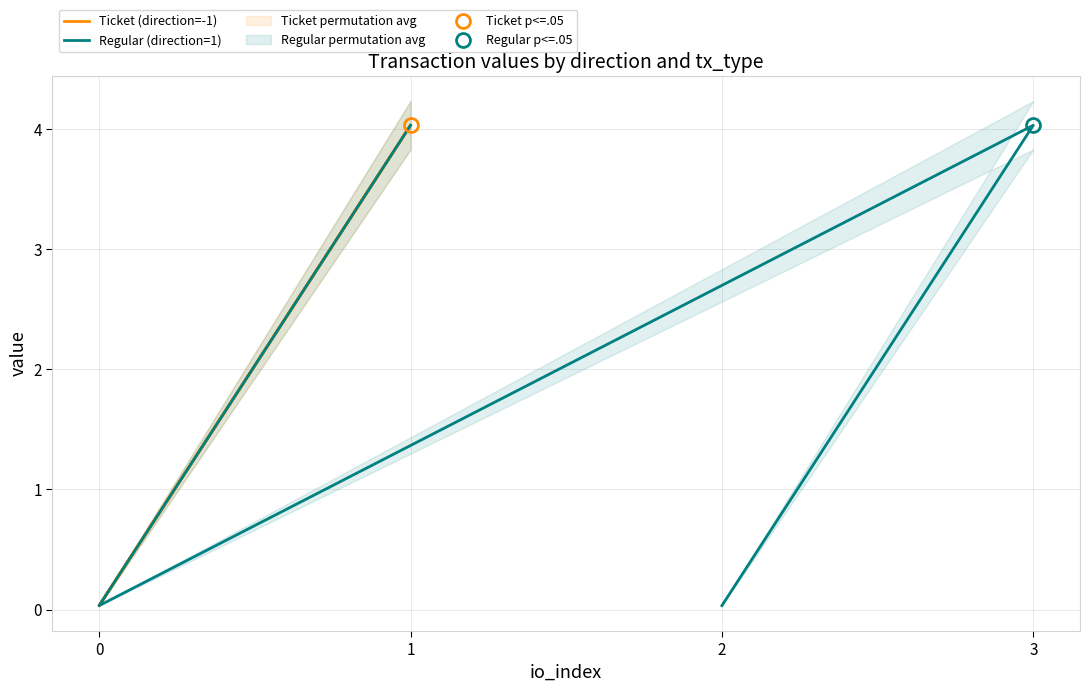

True or false: Ticket (direction=-1) has a value of 1.5 at 1.

False